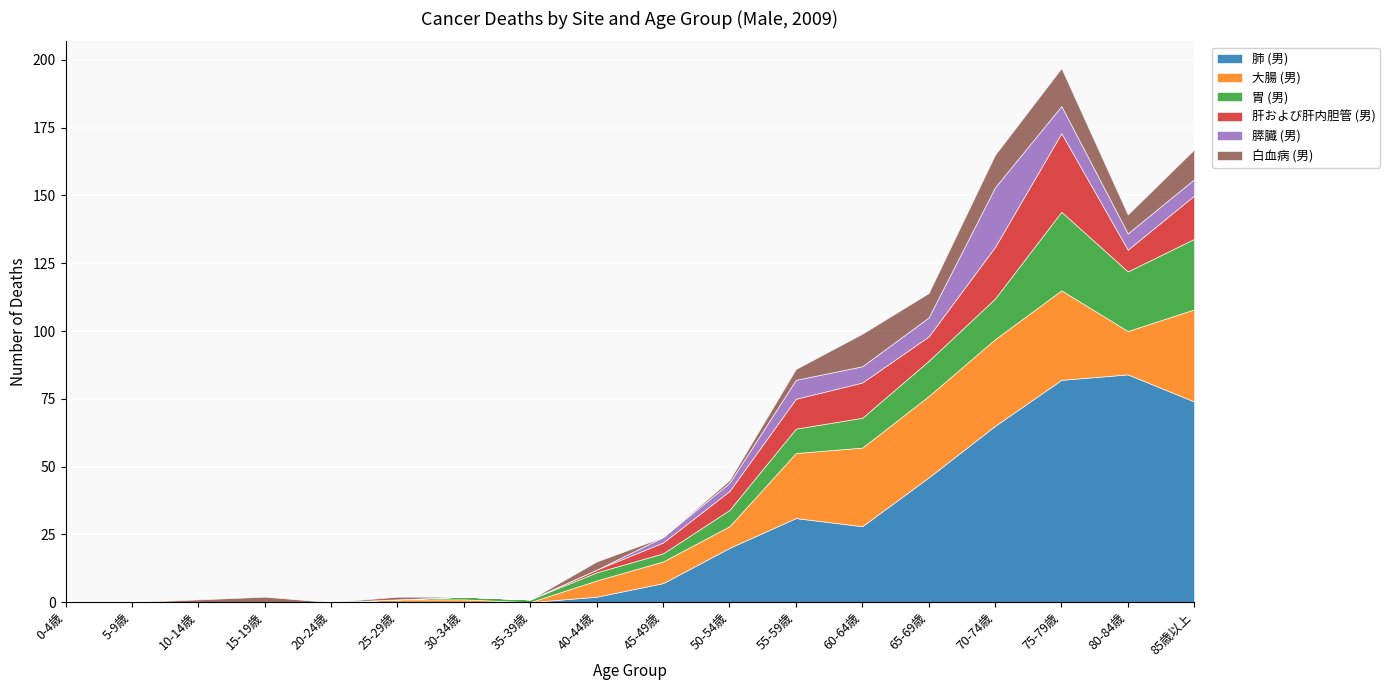

Reading left to right, what are all the values shown in this chart?

肺 (男): 0-4歳=0	5-9歳=0	10-14歳=0	15-19歳=0	20-24歳=0	25-29歳=0	30-34歳=0	35-39歳=0	40-44歳=2	45-49歳=7	50-54歳=20	55-59歳=31	60-64歳=28	65-69歳=46	70-74歳=65	75-79歳=82	80-84歳=84	85歳以上=74
大腸 (男): 0-4歳=0	5-9歳=0	10-14歳=0	15-19歳=0	20-24歳=0	25-29歳=1	30-34歳=1	35-39歳=0	40-44歳=6	45-49歳=8	50-54歳=8	55-59歳=24	60-64歳=29	65-69歳=30	70-74歳=32	75-79歳=33	80-84歳=16	85歳以上=34
胃 (男): 0-4歳=0	5-9歳=0	10-14歳=0	15-19歳=0	20-24歳=0	25-29歳=0	30-34歳=1	35-39歳=1	40-44歳=3	45-49歳=3	50-54歳=6	55-59歳=9	60-64歳=11	65-69歳=13	70-74歳=15	75-79歳=29	80-84歳=22	85歳以上=26
肝および肝内胆管 (男): 0-4歳=0	5-9歳=0	10-14歳=0	15-19歳=0	20-24歳=0	25-29歳=0	30-34歳=0	35-39歳=0	40-44歳=1	45-49歳=4	50-54歳=7	55-59歳=11	60-64歳=13	65-69歳=9	70-74歳=19	75-79歳=29	80-84歳=8	85歳以上=16
膵臓 (男): 0-4歳=0	5-9歳=0	10-14歳=0	15-19歳=0	20-24歳=0	25-29歳=0	30-34歳=0	35-39歳=0	40-44歳=0	45-49歳=2	50-54歳=3	55-59歳=7	60-64歳=6	65-69歳=7	70-74歳=22	75-79歳=10	80-84歳=6	85歳以上=6
白血病 (男): 0-4歳=0	5-9歳=0	10-14歳=1	15-19歳=2	20-24歳=0	25-29歳=1	30-34歳=0	35-39歳=0	40-44歳=3	45-49歳=0	50-54歳=1	55-59歳=4	60-64歳=12	65-69歳=9	70-74歳=12	75-79歳=14	80-84歳=7	85歳以上=11